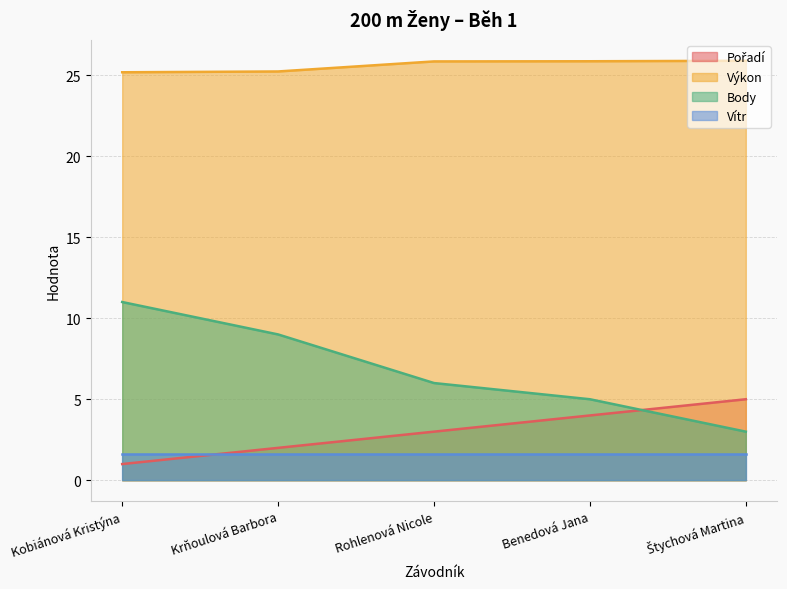

What is the difference between the maximum and minimum values in the Výkon series?

0.7